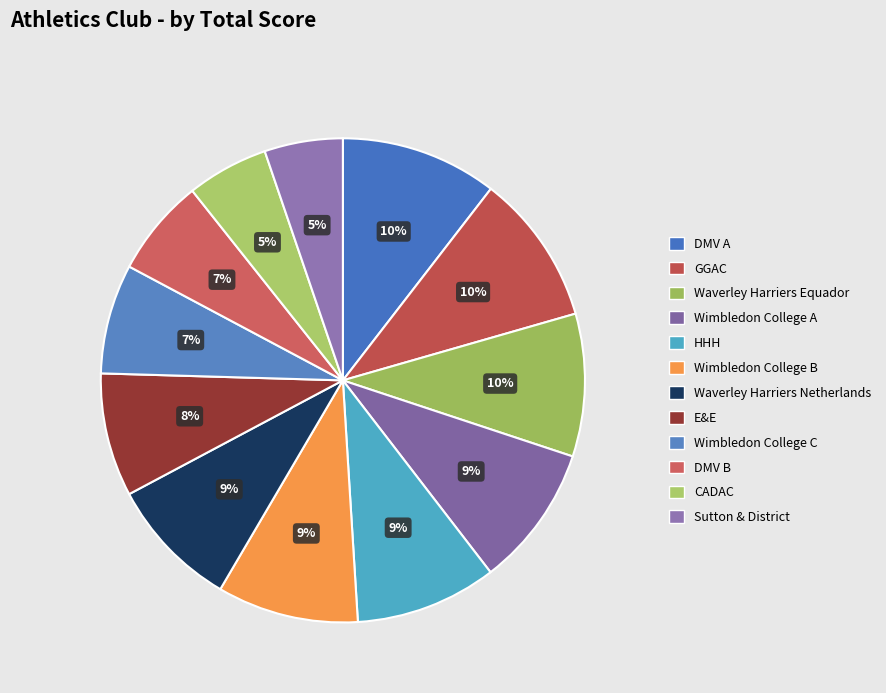

How much of the chart is everything except GGAC?

89.9%